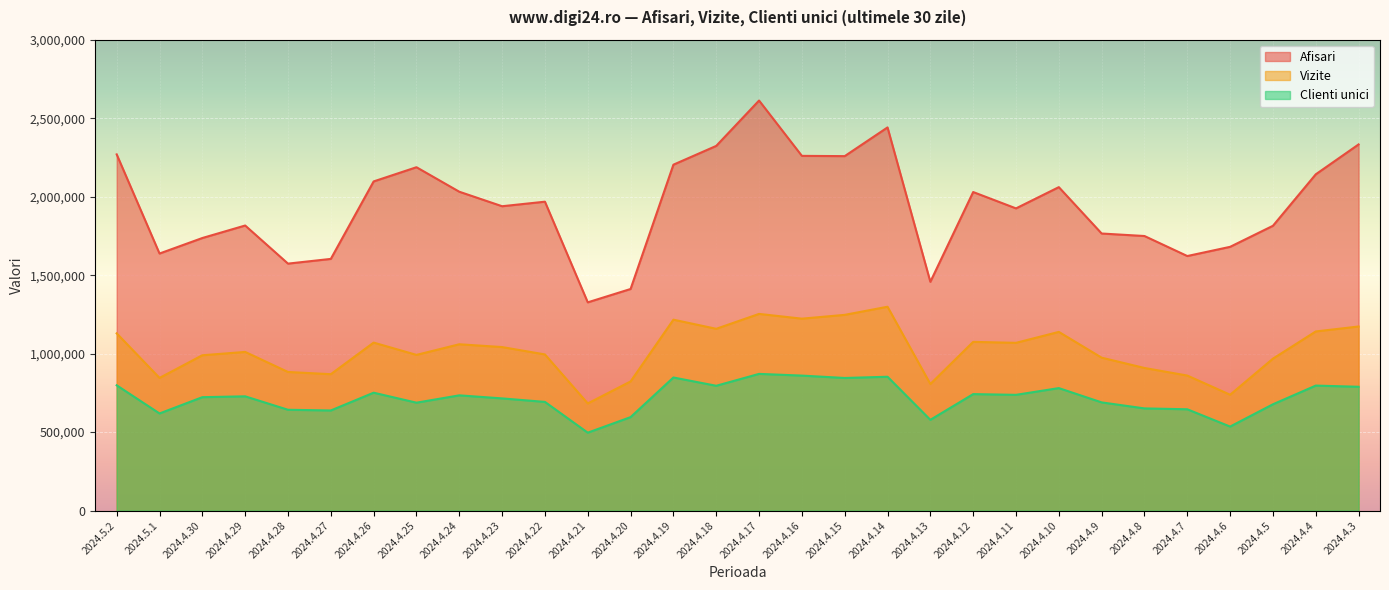

True or false: Afisari has a value of 1251851 at 2024.4.23.

False